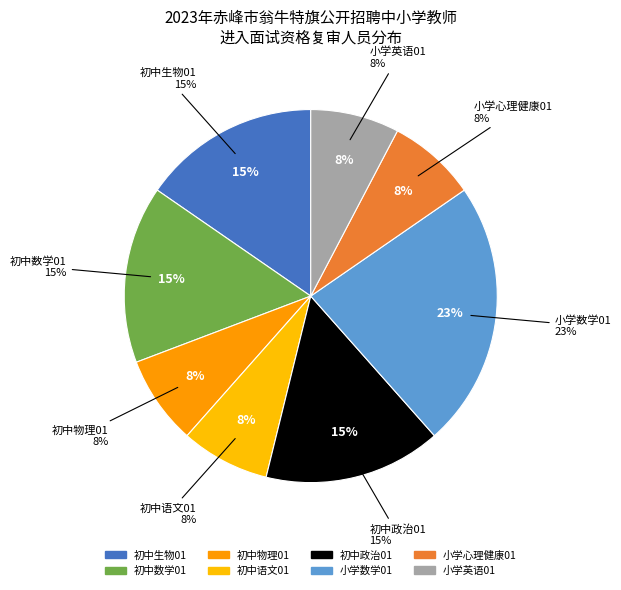

Is the sum of 初中生物01 and 小学数学01 greater than half?

No